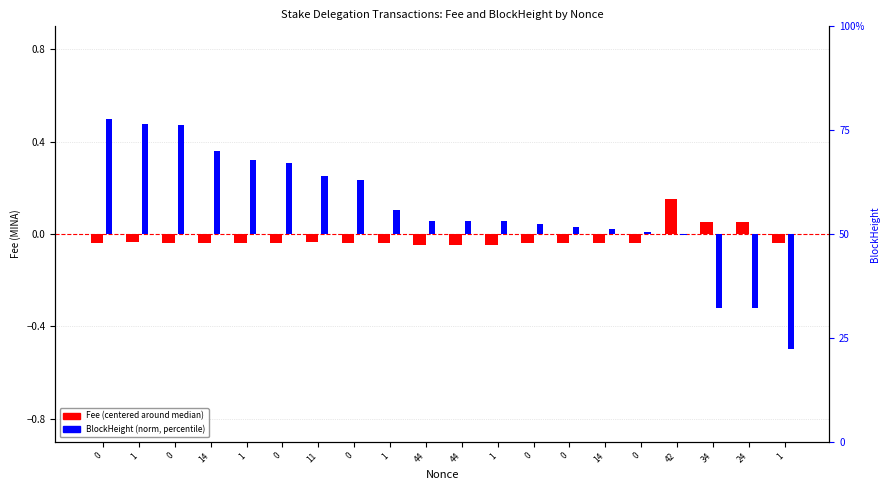

Is the value of BlockHeight (norm) at 0 greater than the value of Fee (centered) at 1?

Yes